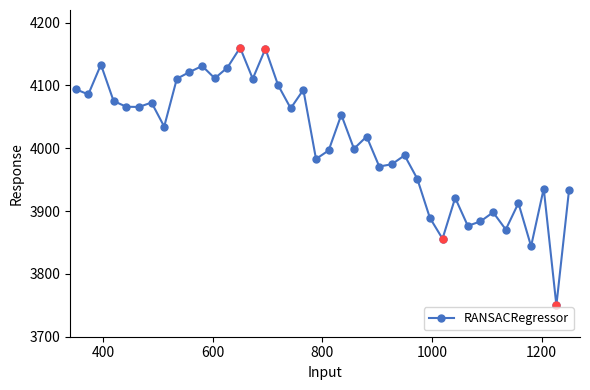

What is the maximum value shown in the chart?

4160.0